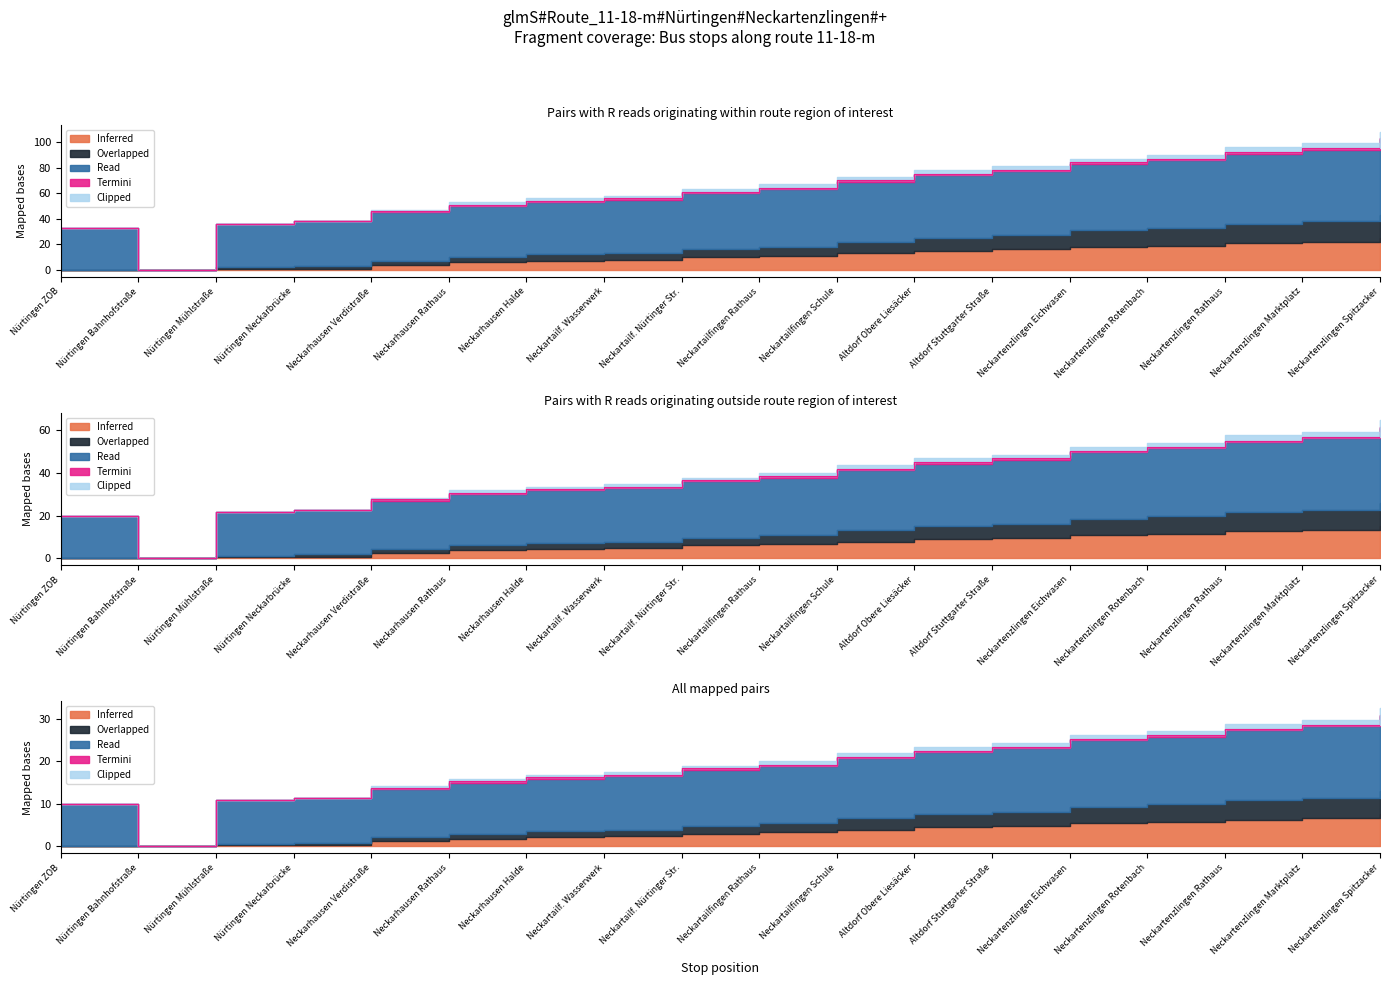

What is the difference between the maximum and minimum values in the Read series?

59